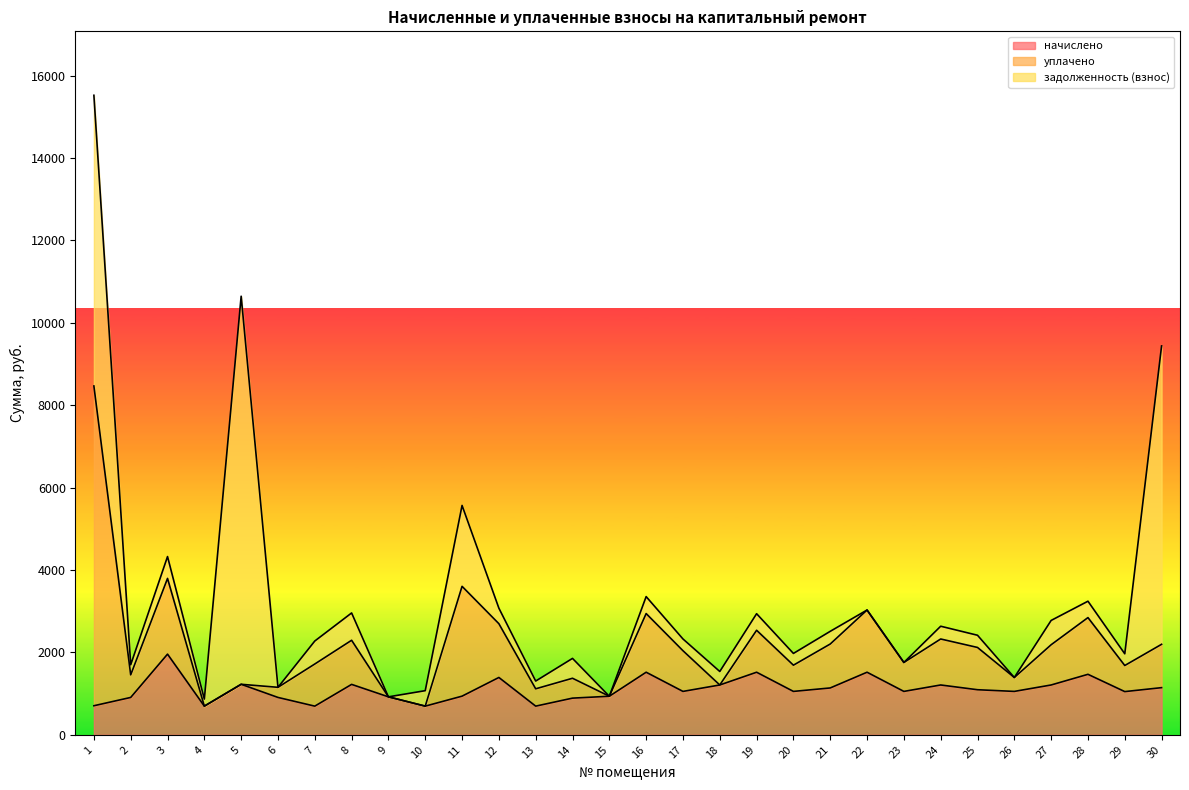

What is the difference between the уплачено values at 17 and 11?

1678.2